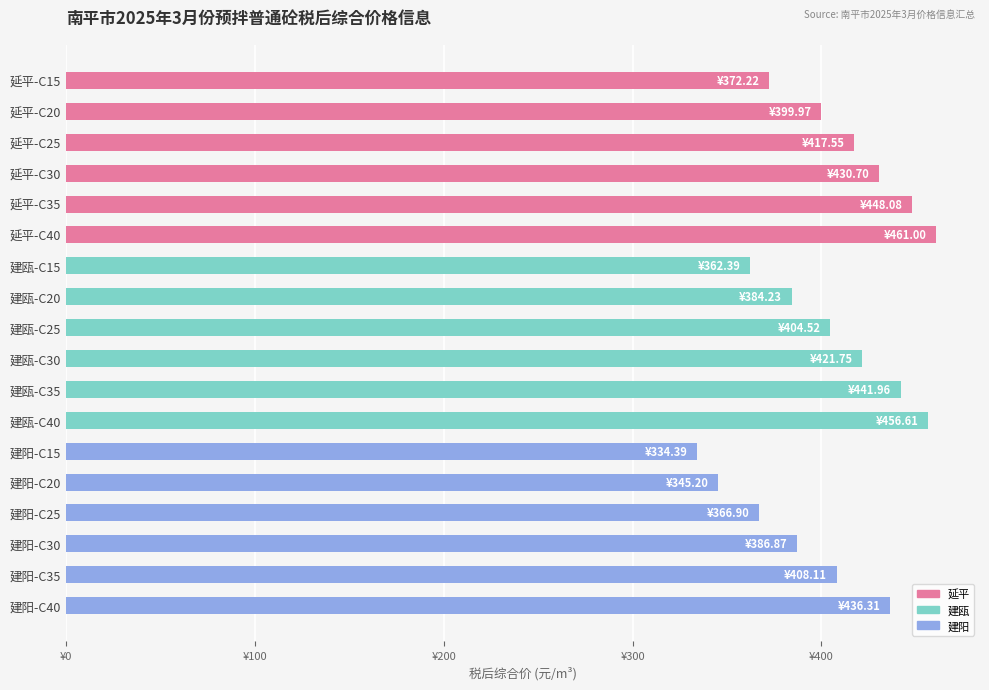

At which label is the value closest to 397?

延平-C20